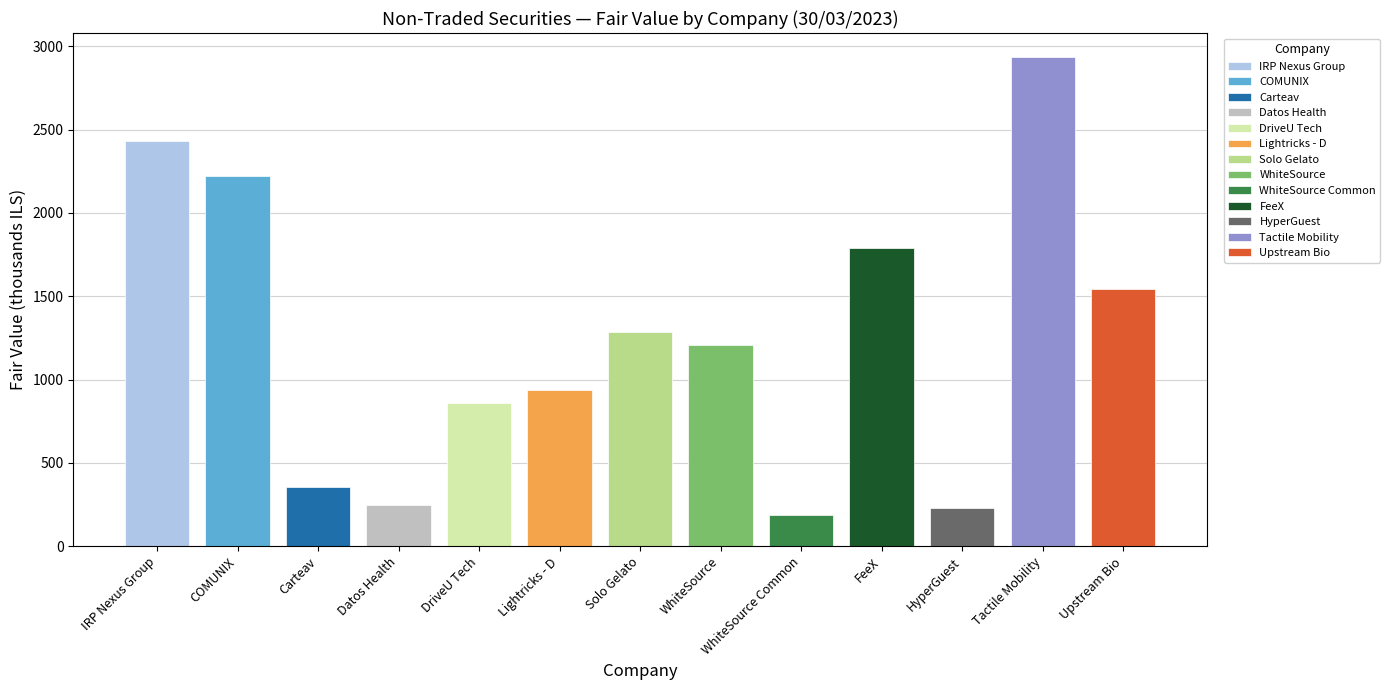

Rank the categories by value from lowest to highest.

WhiteSource Common, HyperGuest, Datos Health, Carteav, DriveU Tech, Lightricks - D, WhiteSource, Solo Gelato, Upstream Bio, FeeX, COMUNIX, IRP Nexus Group, Tactile Mobility